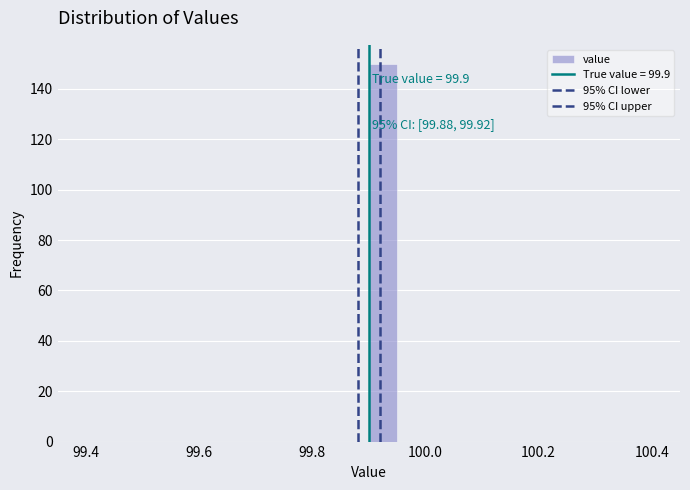

Read against the x-axis, roughly where is the centre of the tallest bar?

99.92